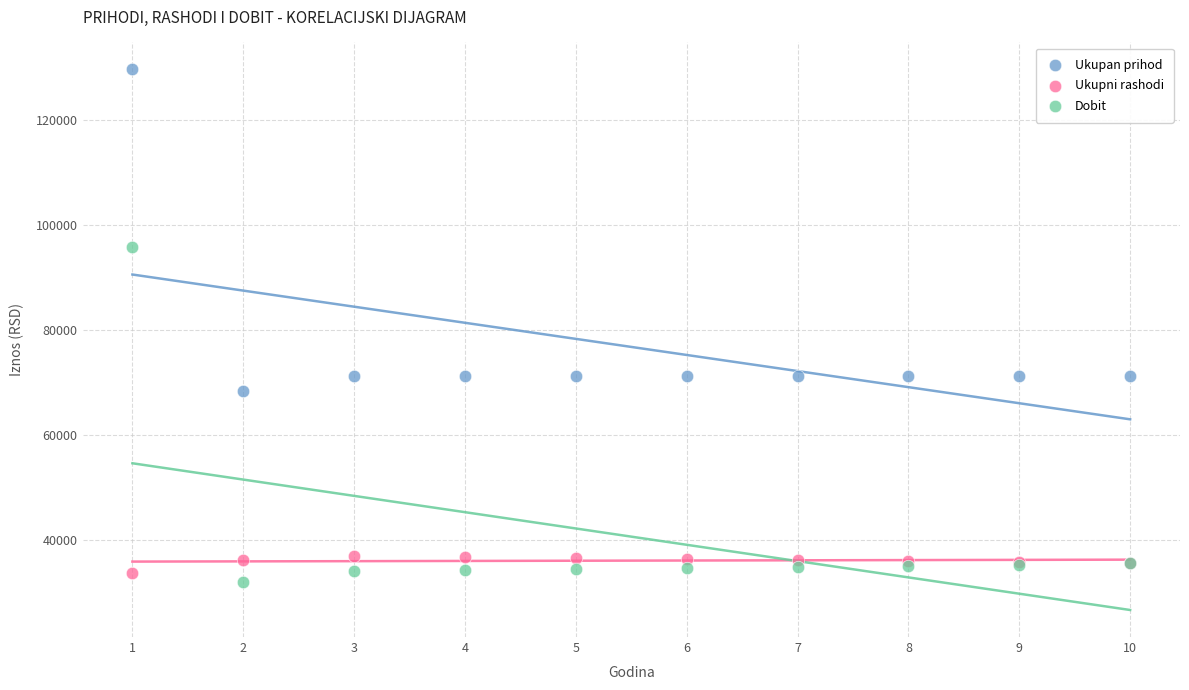

Which series has the widest spread of Y values?

Dobit